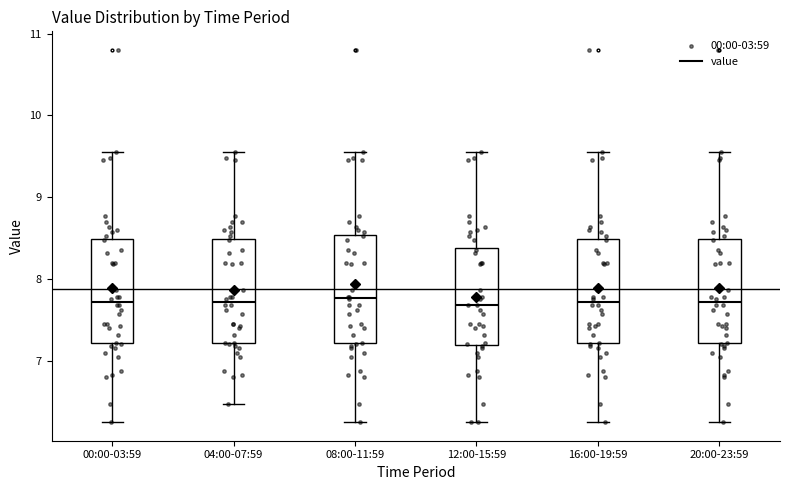

Reading left to right, transcribe this box plot: for each box, give where its median line is, the range the box spans, and where its two whiskers end, as read against the y-axis. The values are not printed on the chart, so give them approximately, as read against the axis.

00:00-03:59: median 7.7, box 7.2 to 8.5, whiskers 6.3 to 9.6
04:00-07:59: median 7.7, box 7.2 to 8.5, whiskers 6.5 to 9.6
08:00-11:59: median 7.8, box 7.2 to 8.5, whiskers 6.3 to 9.6
12:00-15:59: median 7.7, box 7.2 to 8.4, whiskers 6.3 to 9.6
16:00-19:59: median 7.7, box 7.2 to 8.5, whiskers 6.3 to 9.6
20:00-23:59: median 7.7, box 7.2 to 8.5, whiskers 6.3 to 9.6